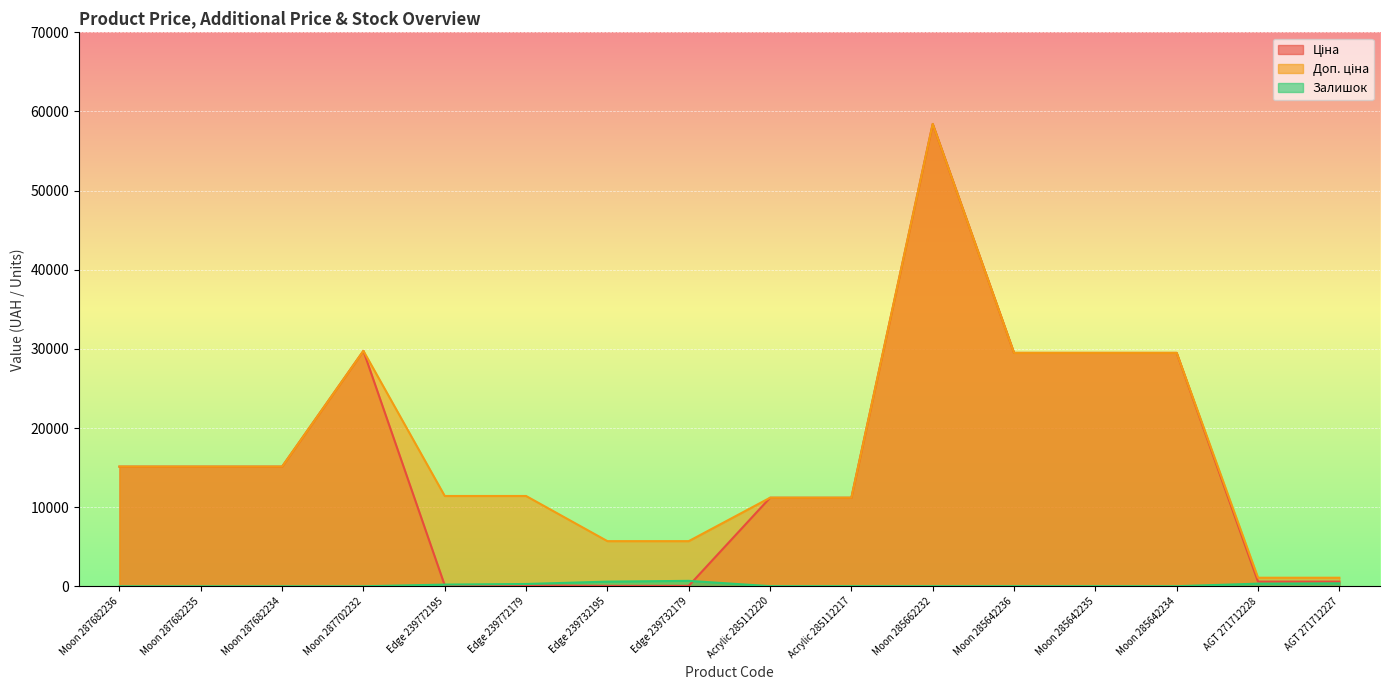

What is the difference between the maximum and minimum values in the Залишок series?

686.0